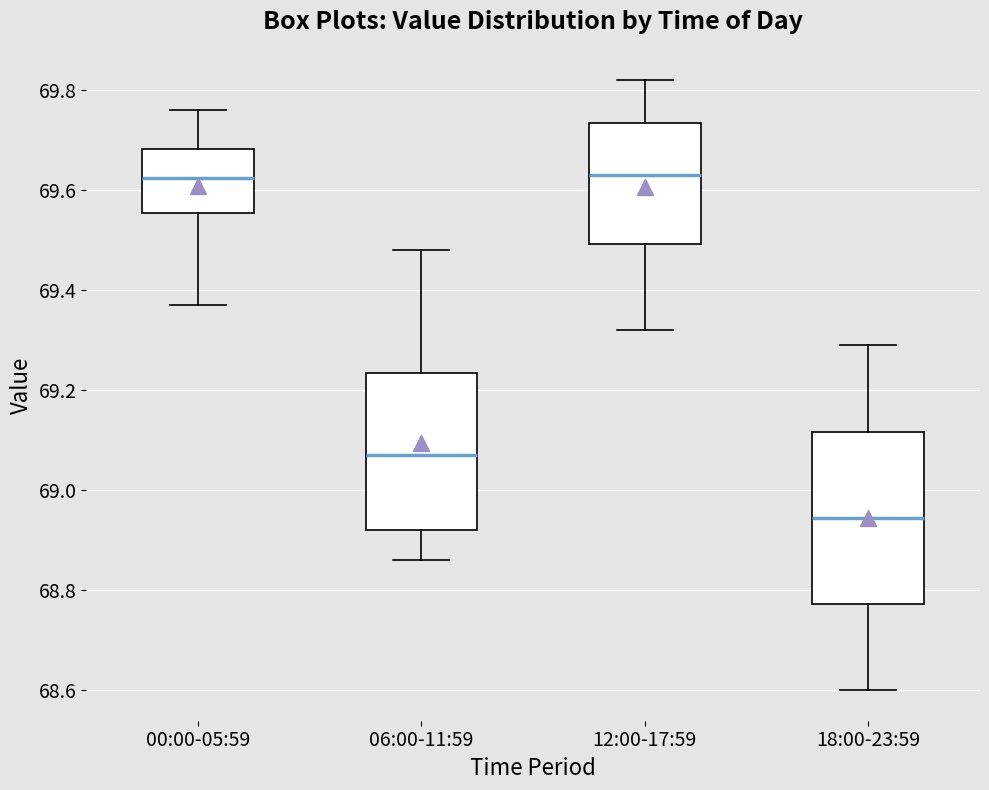

Reading left to right, read every box against the y-axis: the position of its median line, the range the box covers, and the ends of its whiskers. The values are not printed on the chart, so give them approximately, as read against the axis.

00:00-05:59: median 69.62, box 69.56 to 69.68, whiskers 69.38 to 69.76
06:00-11:59: median 69.08, box 68.92 to 69.24, whiskers 68.86 to 69.48
12:00-17:59: median 69.64, box 69.50 to 69.74, whiskers 69.32 to 69.82
18:00-23:59: median 68.94, box 68.78 to 69.12, whiskers 68.60 to 69.30